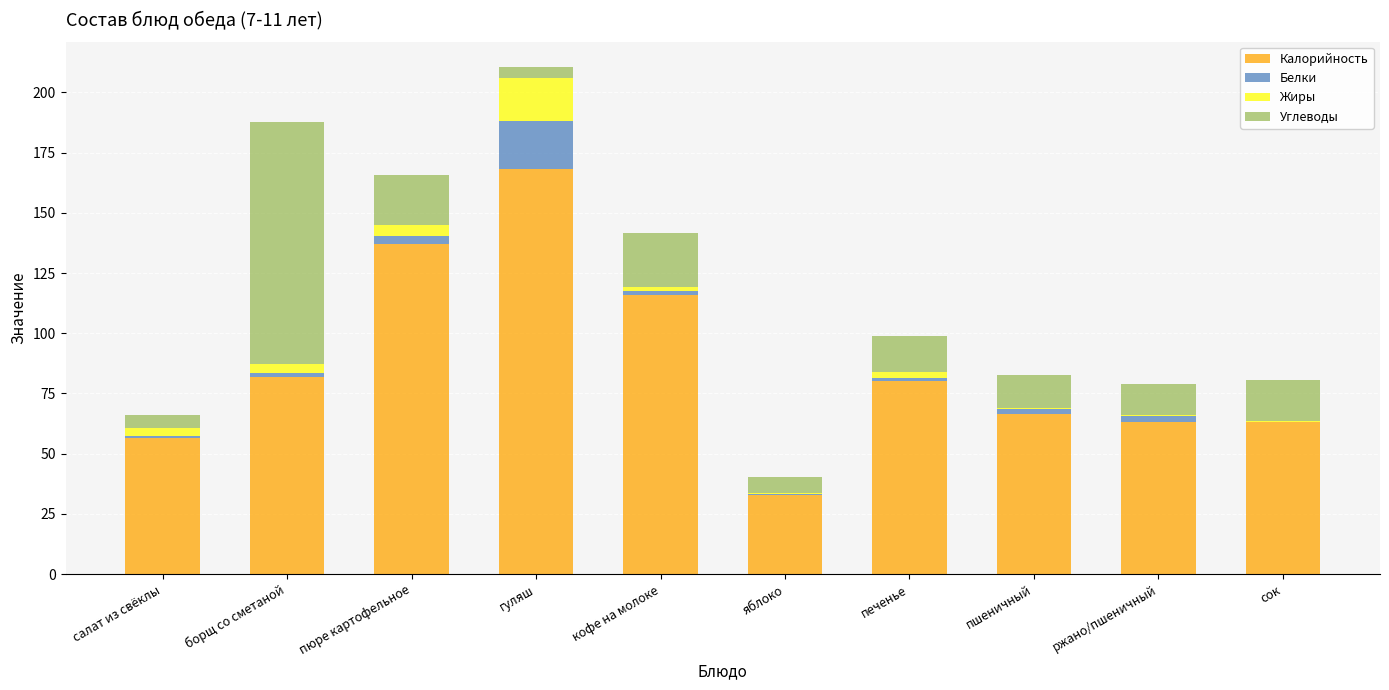

True or false: Калорийность has a value of 116.0 at кофе на молоке.

True